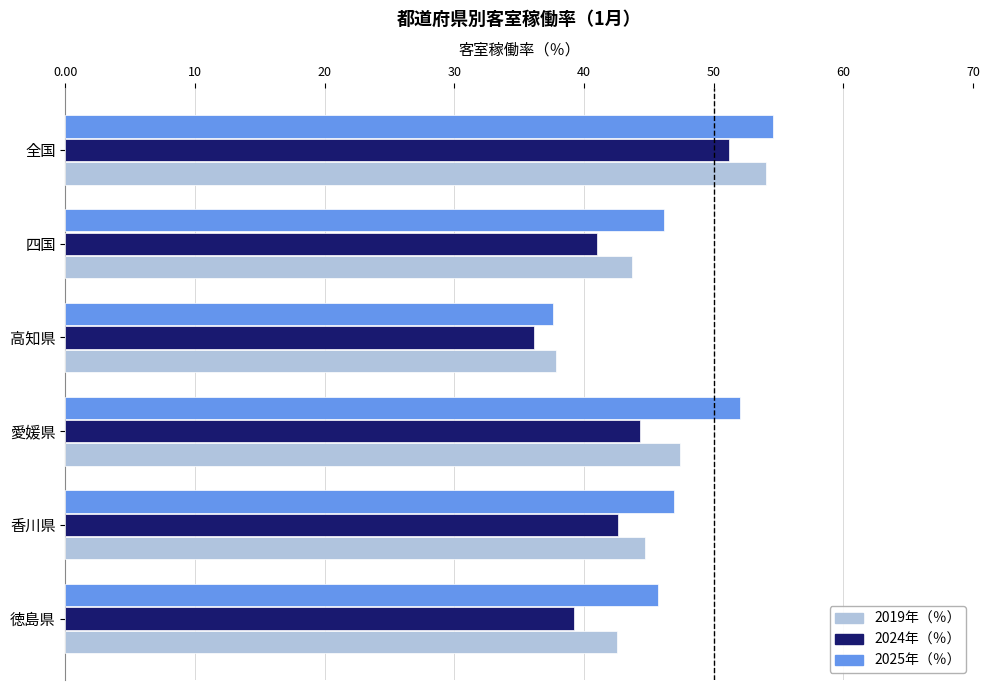

The 2019年（％） series shows 28.1 at 四国. True or false?

False